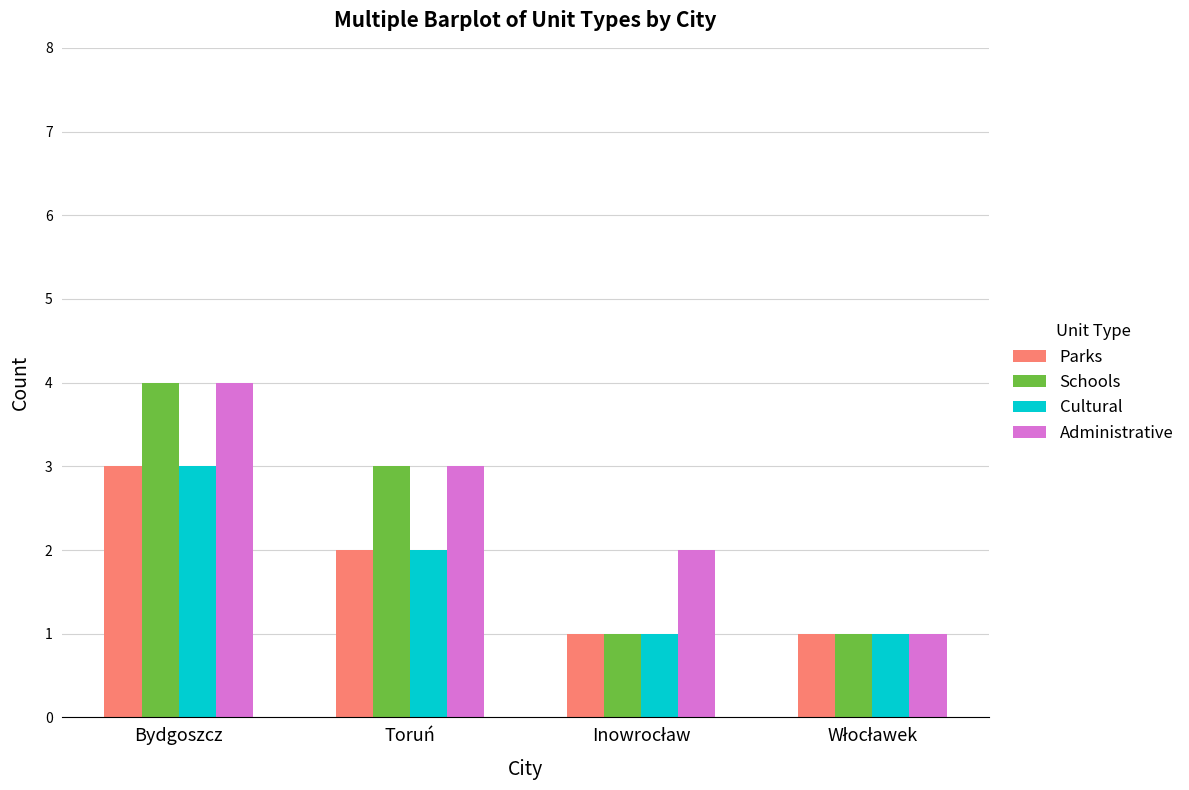

Which label corresponds to the largest value in the chart?

Bydgoszcz